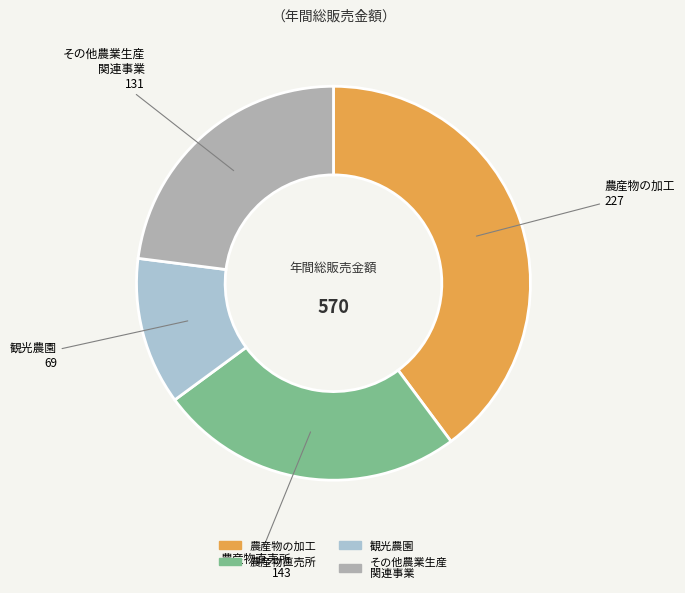

The 農産物直売所 slice represents 32% of the pie. True or false?

False